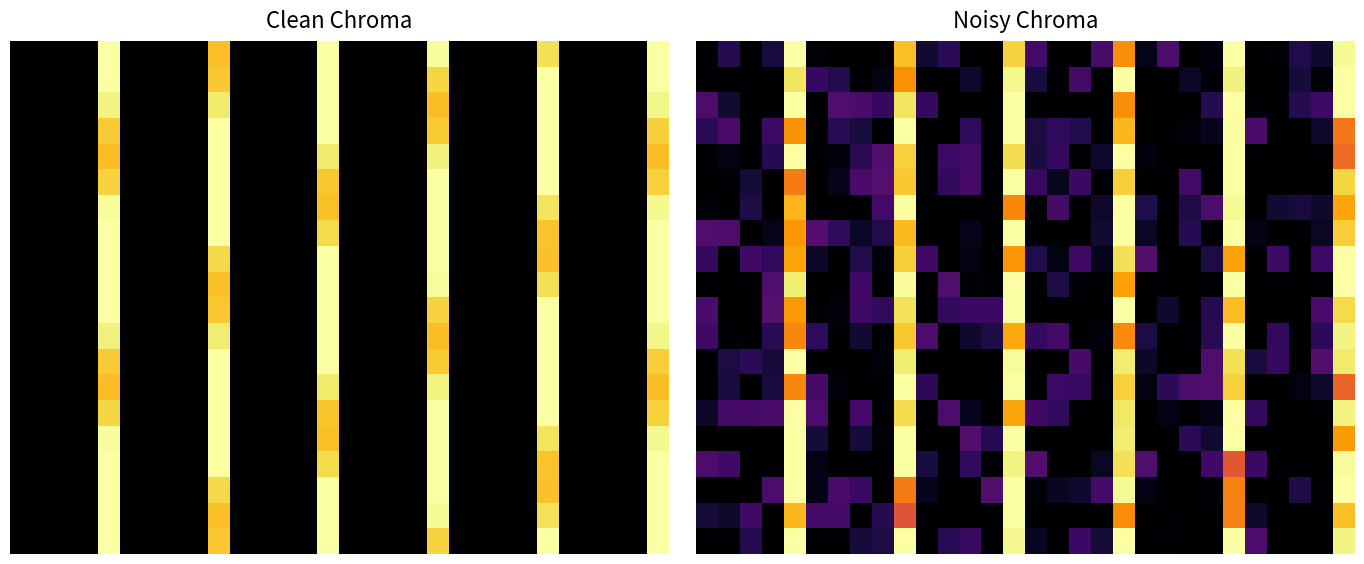

What is the difference between the highest and lowest values at 8?

0.2